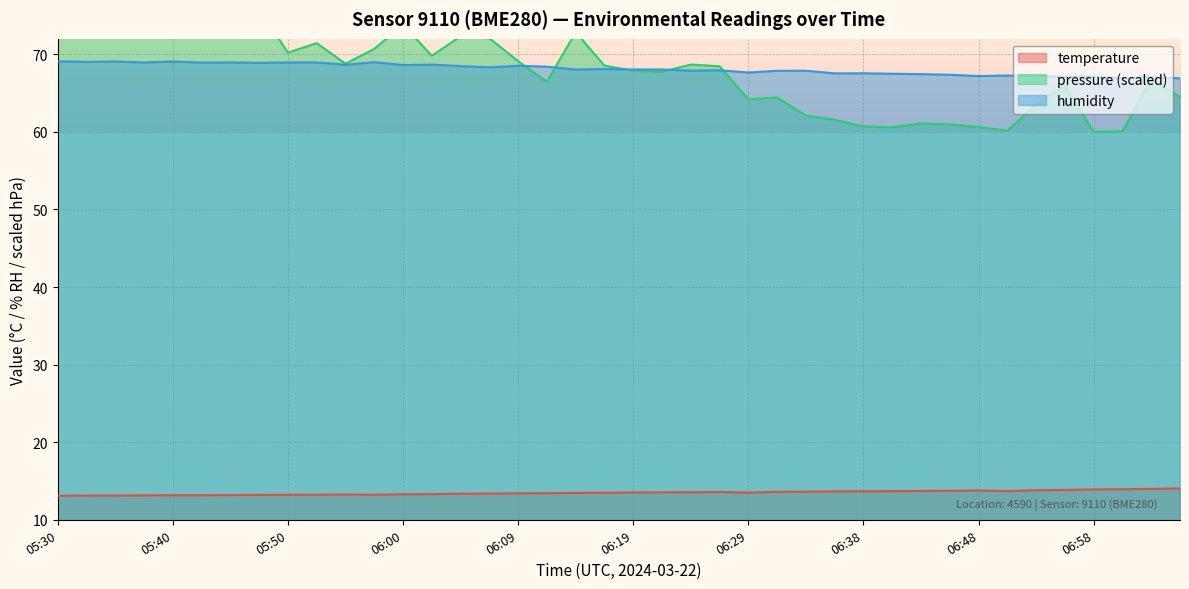

How many categories are shown in the chart?

40